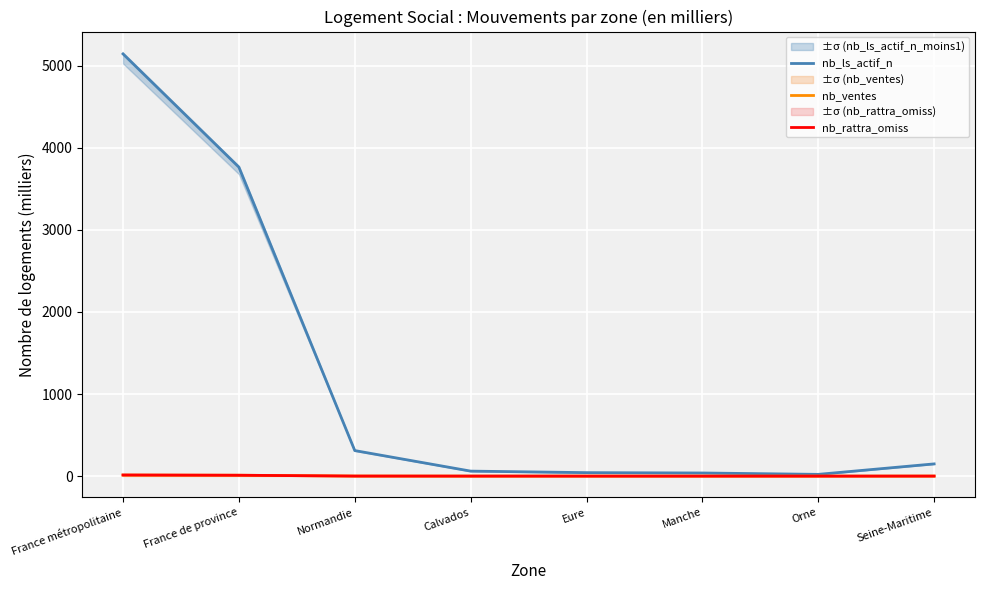

What are all the series names shown in the legend?

nb_ls_actif_n, nb_ventes, nb_rattra_omiss